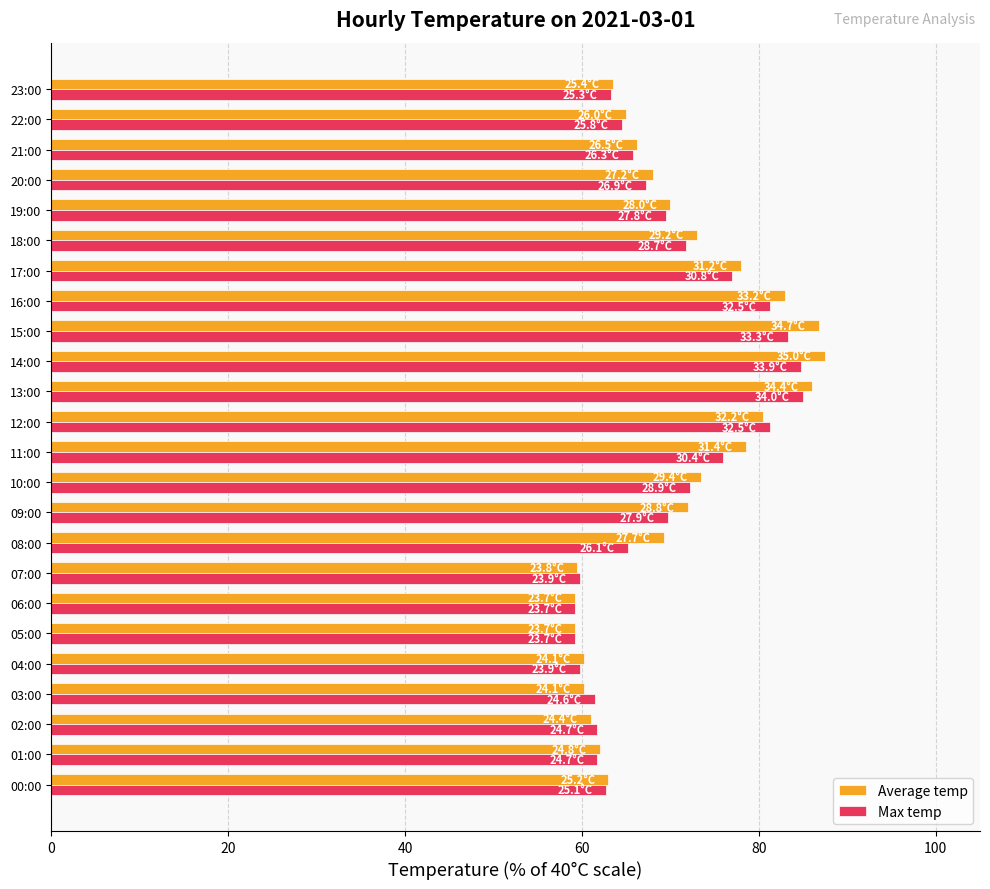

Is it true that Max temp equals 109.8 at 23:00?

False